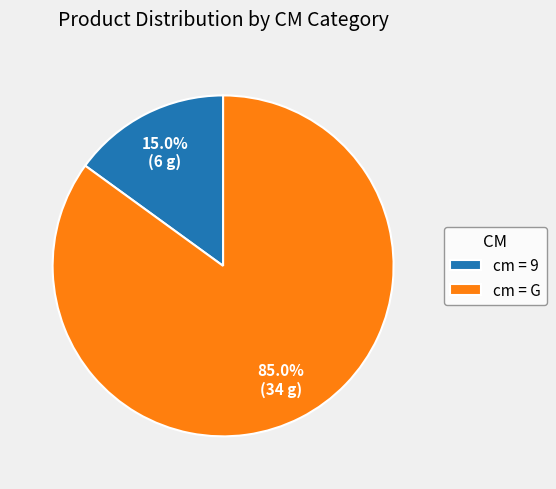

Rank the categories by value from lowest to highest.

cm = 9, cm = G